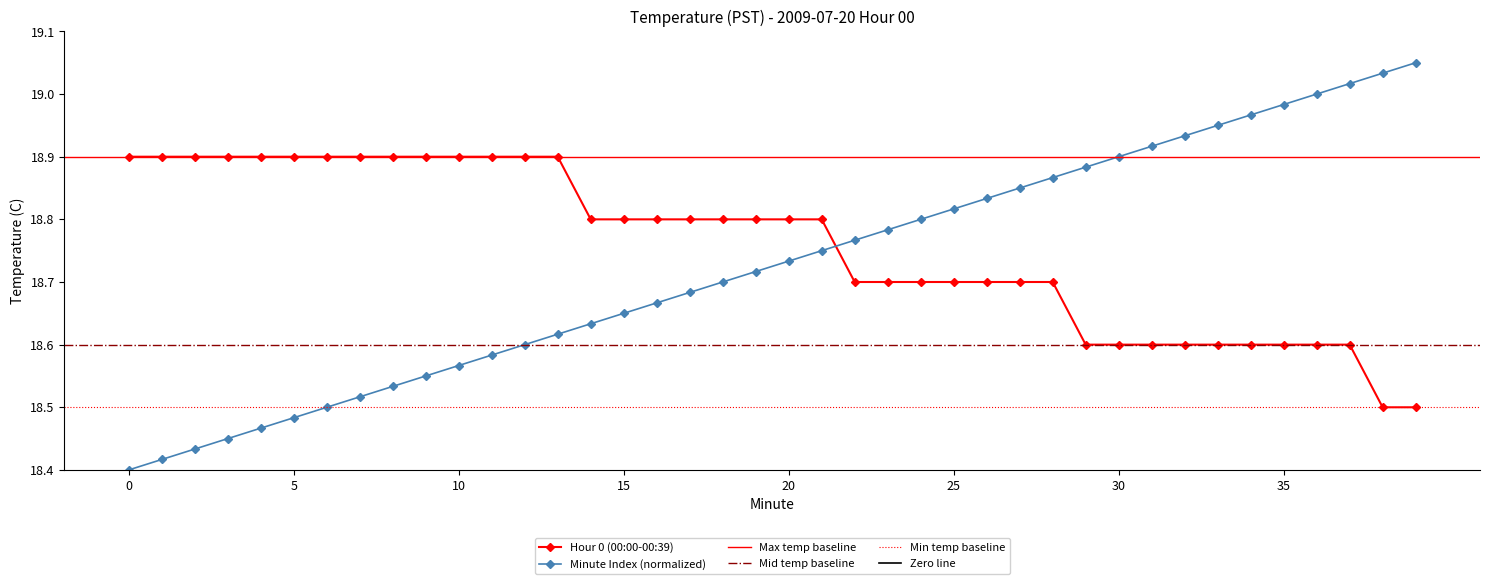

Count the number of categories in the chart.

40